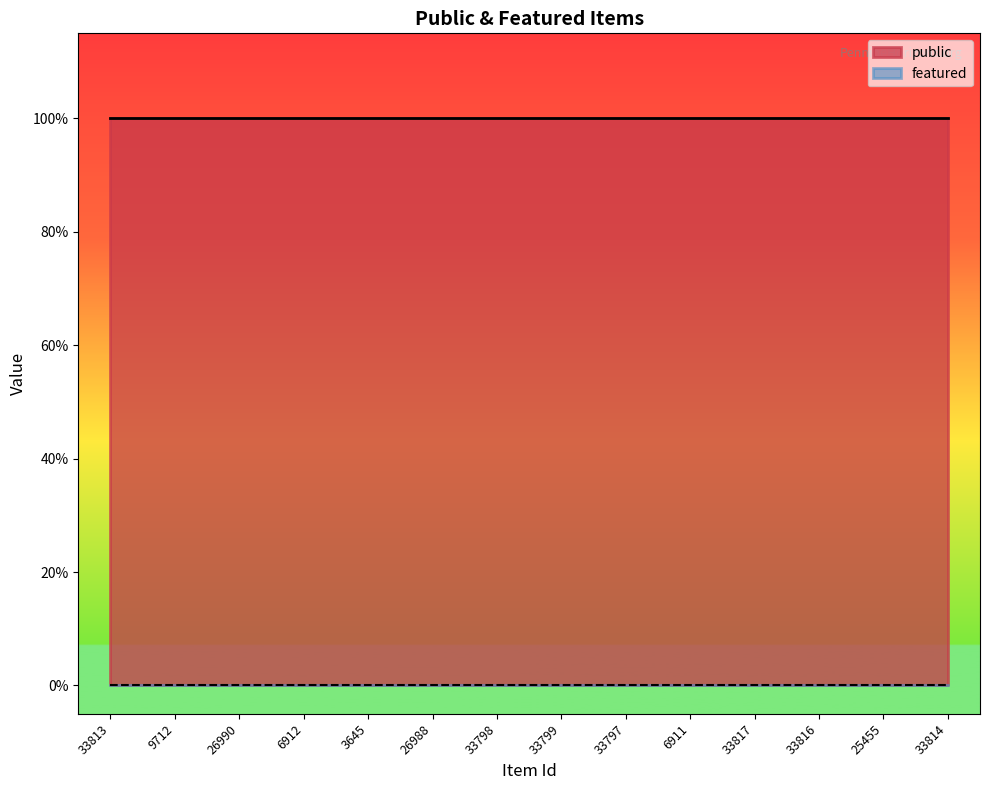

True or false: featured and public intersect in this chart.

False